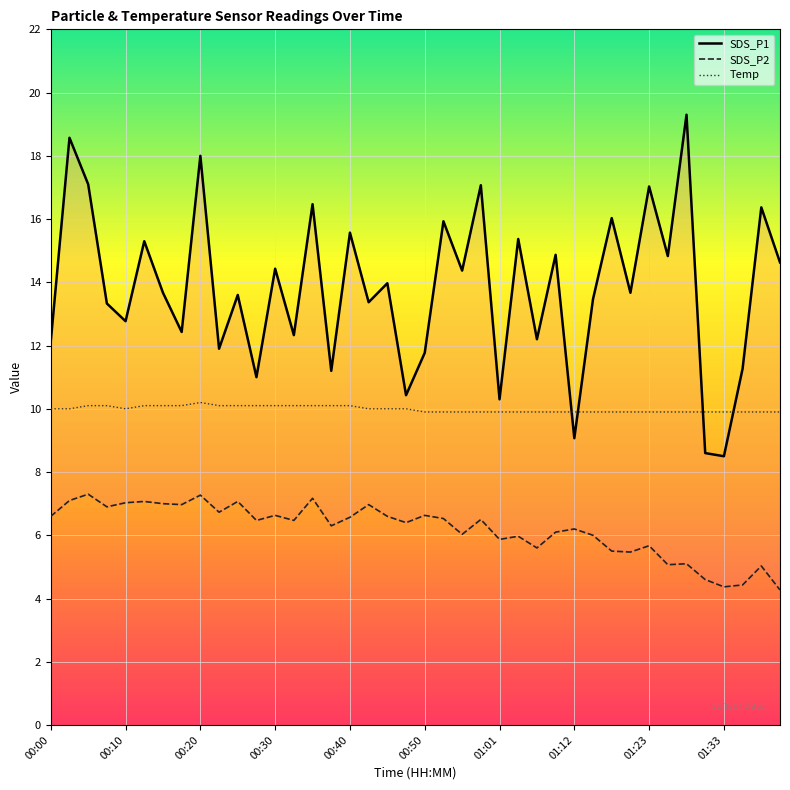

Reading left to right, extract all data points from this chart.

SDS_P1: 12.1	18.6	17.1	13.3	12.8	15.3	13.7	12.4	18.0	11.9	13.6	11.0	14.4	12.3	16.5	11.2	15.6	13.4	14.0	10.4	11.8	15.9	14.4	17.1	10.3	15.4	12.2	14.9	9.1	13.5	16.0	13.7	17.0	14.8	19.3	8.6	8.5	11.3	16.4	14.6
SDS_P2: 6.6	7.1	7.3	6.9	7.0	7.1	7.0	7.0	7.3	6.7	7.1	6.5	6.6	6.5	7.2	6.3	6.6	7.0	6.6	6.4	6.6	6.5	6.0	6.5	5.9	6.0	5.6	6.1	6.2	6.0	5.5	5.5	5.7	5.1	5.1	4.6	4.4	4.4	5.0	4.3
Temp: 10.0	10.0	10.1	10.1	10.0	10.1	10.1	10.1	10.2	10.1	10.1	10.1	10.1	10.1	10.1	10.1	10.1	10.0	10.0	10.0	9.9	9.9	9.9	9.9	9.9	9.9	9.9	9.9	9.9	9.9	9.9	9.9	9.9	9.9	9.9	9.9	9.9	9.9	9.9	9.9